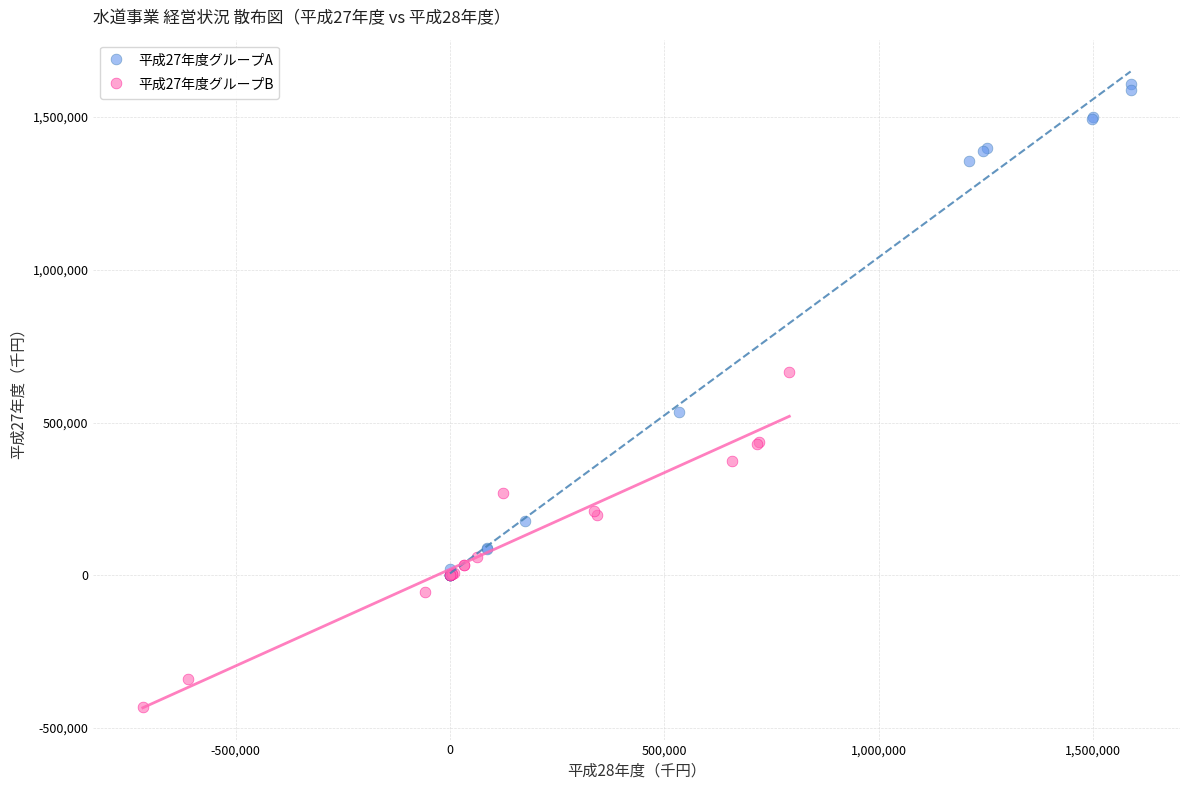

Which series contains the highest Y value?

平成27年度グループA